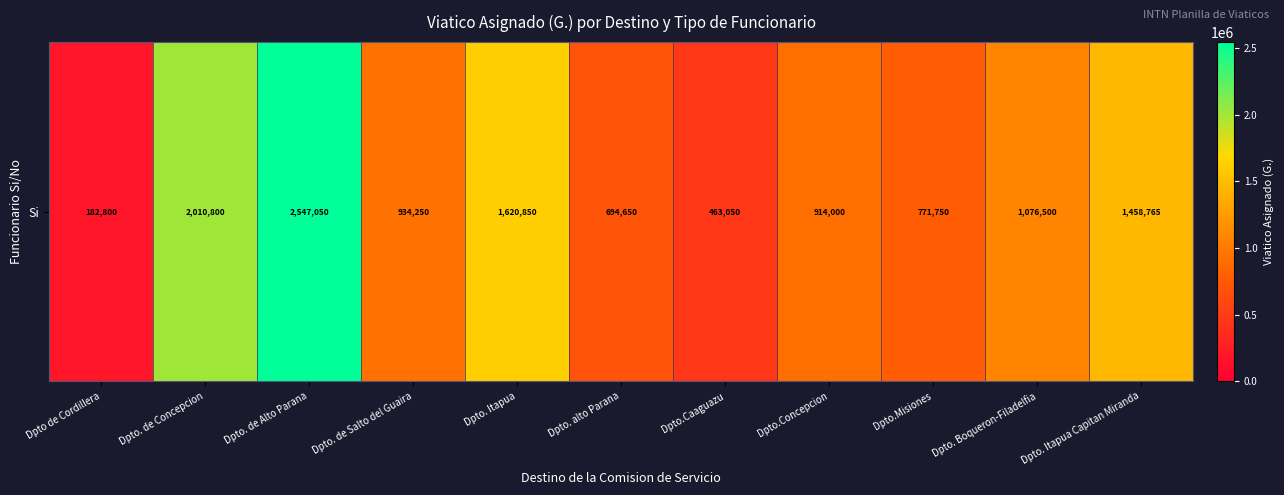

What is the maximum value shown in the chart?

2547050